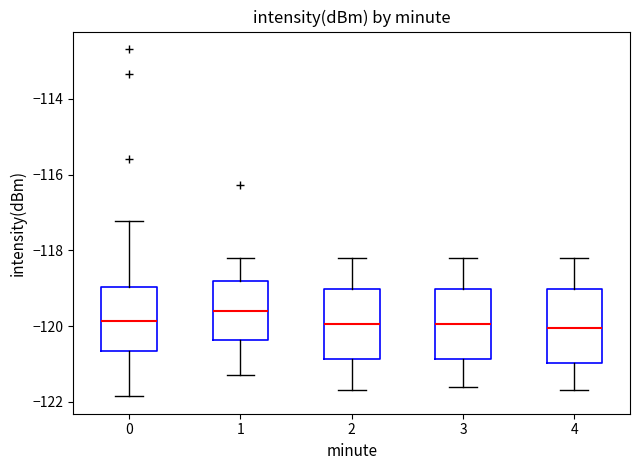

Which box has the highest median line?

1